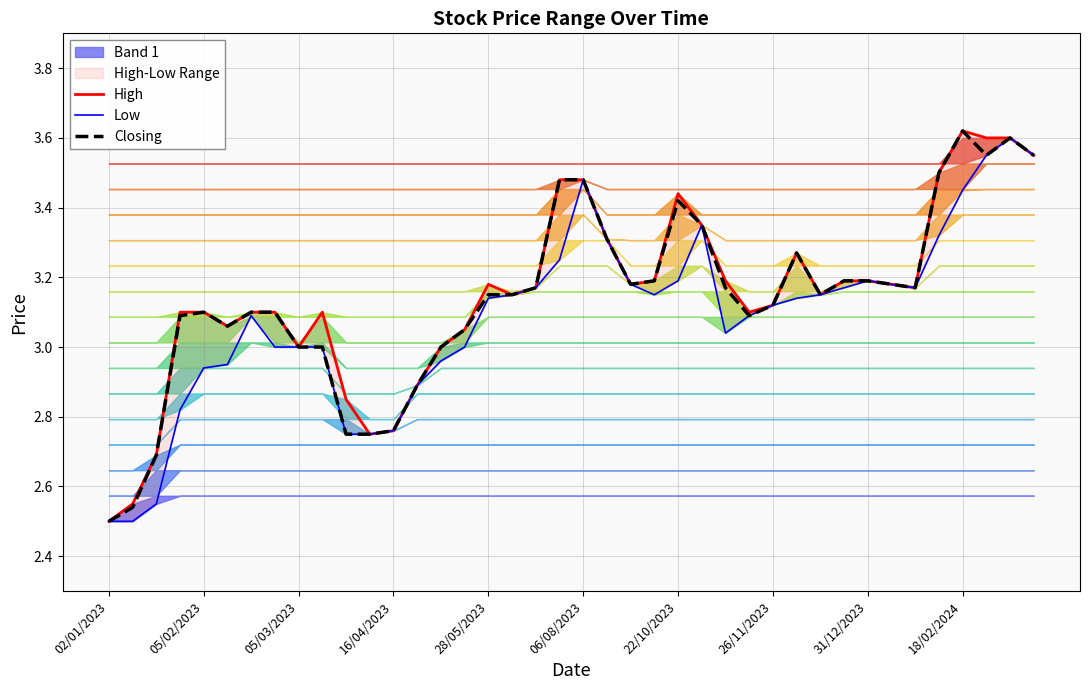

Which series has the largest range (max minus min)?

High